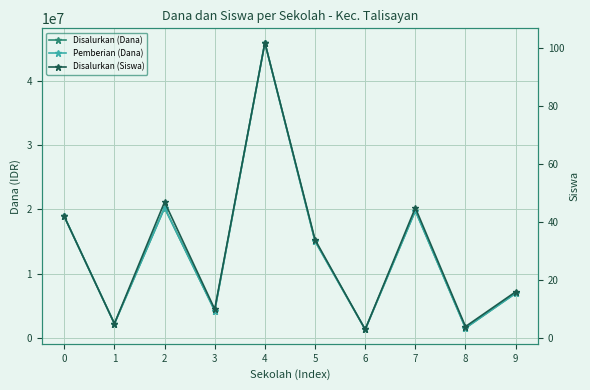

Reading left to right, what are all the values shown in this chart?

Disalurkan (Dana): 0=18900000	1=2250000	2=20250000	3=4275000	4=45900000	5=15075000	6=1350000	7=19800000	8=1575000	9=6975000
Pemberian (Dana): 0=18900000	1=2250000	2=20250000	3=4275000	4=45900000	5=15075000	6=1350000	7=19800000	8=1575000	9=6975000
Disalurkan (Siswa): 0=42	1=5	2=47	3=10	4=102	5=34	6=3	7=45	8=4	9=16